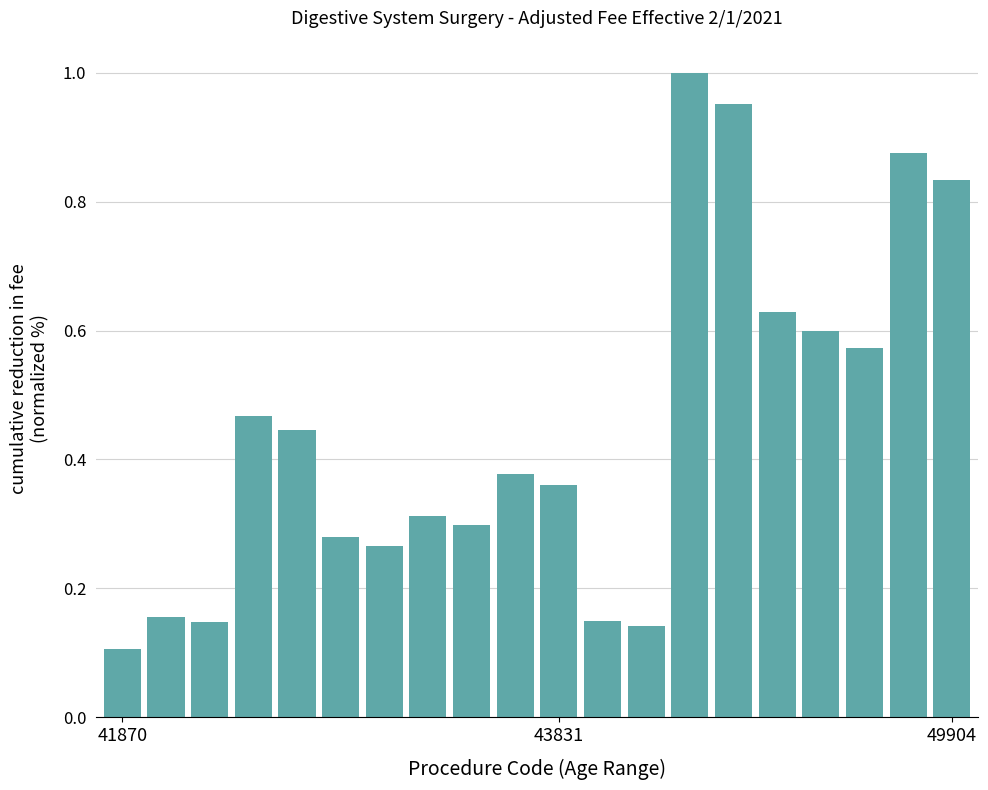

What is the sum of all values?

9.0